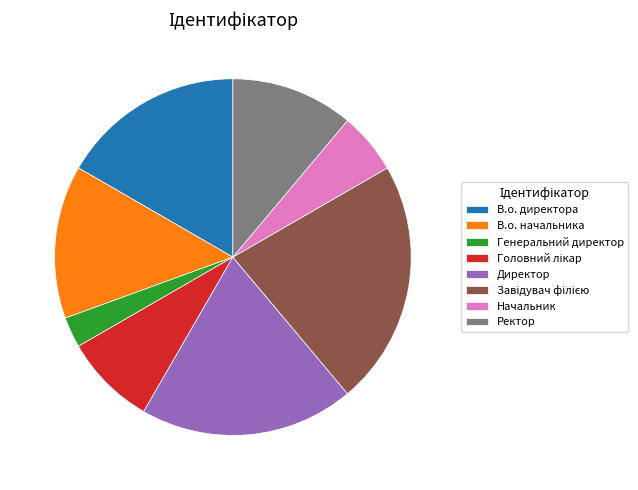

Which has a higher value, Ректор or В.о. начальника?

В.о. начальника